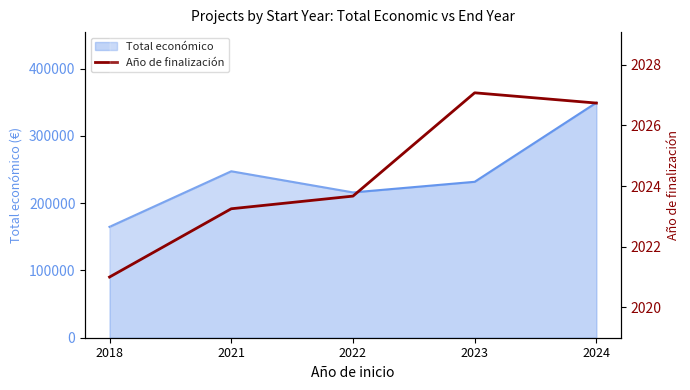

List the labels in order of value, smallest first.

2018, 2021, 2022, 2024, 2023